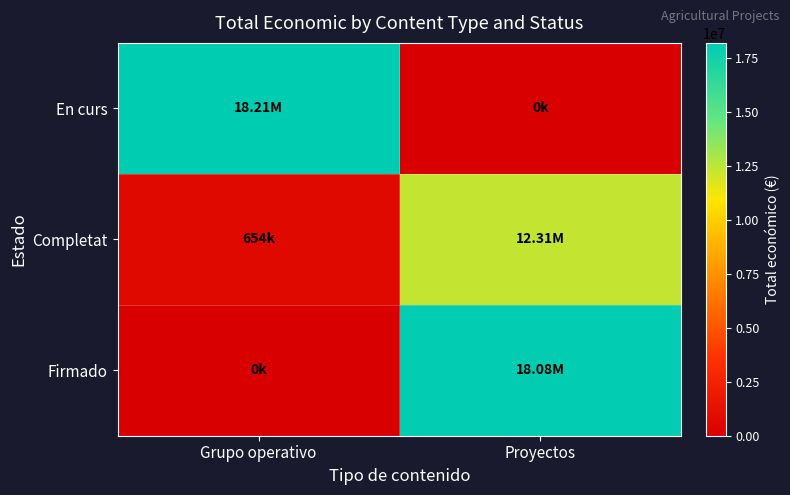

What is the difference between the highest and lowest values at Proyectos?

18084731